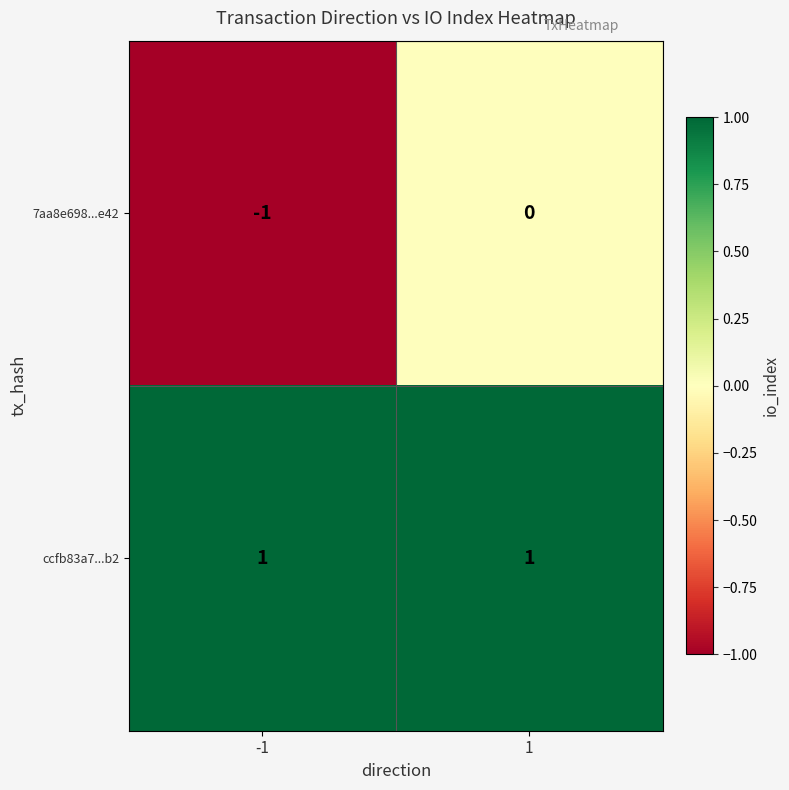

Which series has the widest spread of values?

7aa8e698...e42